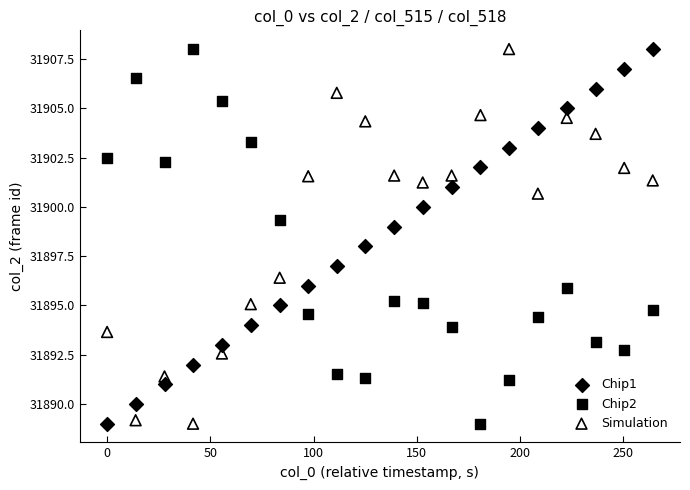

What is the X range (max minus min) for the scatter plot?

264.3